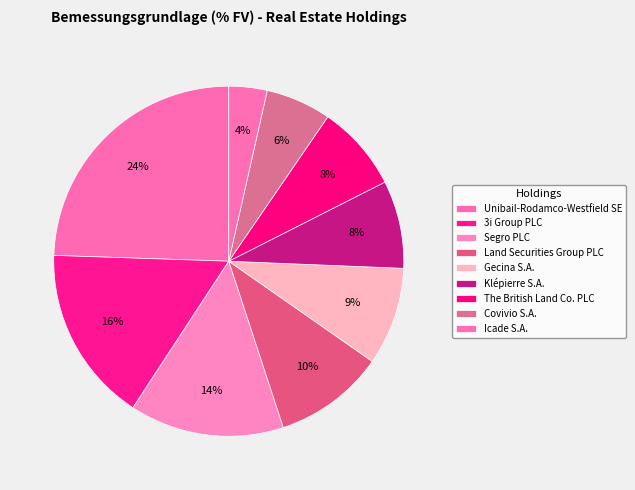

How many slices are in this pie chart?

9